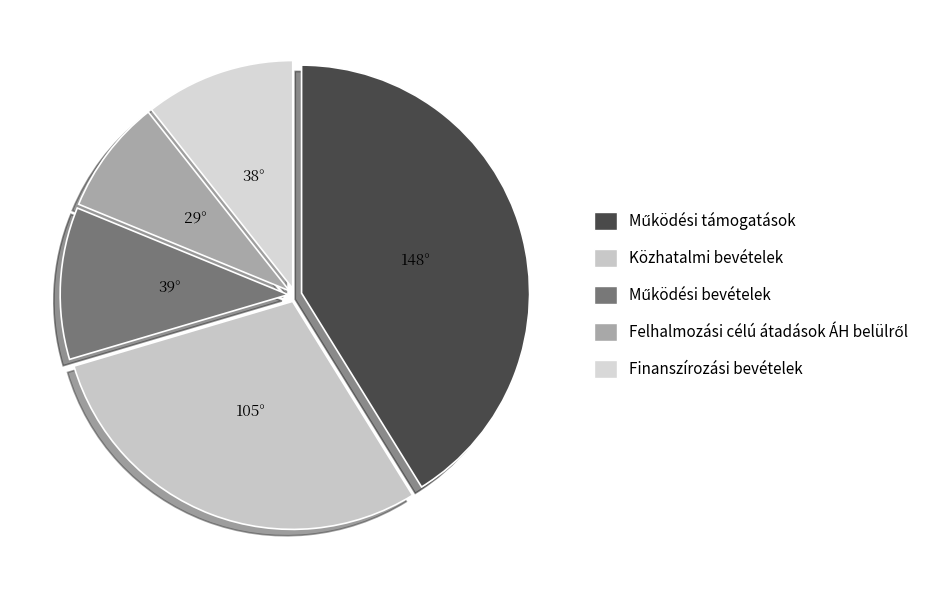

Which slice is the largest?

Működési támogatások